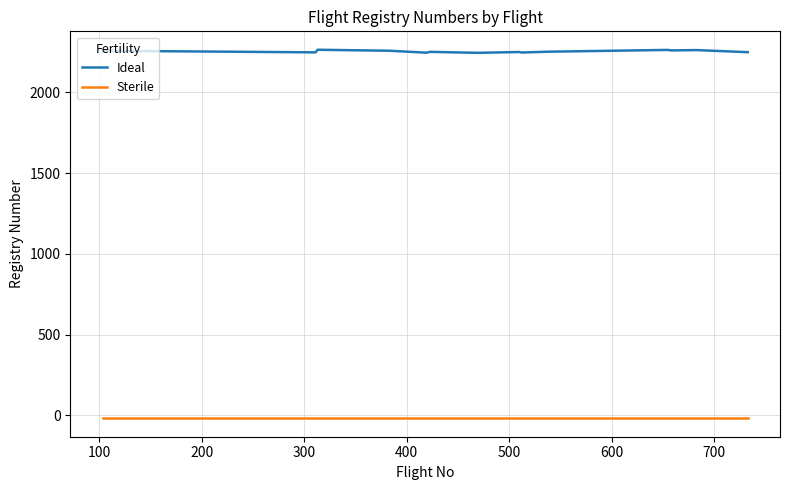

How many series are shown in this chart?

2